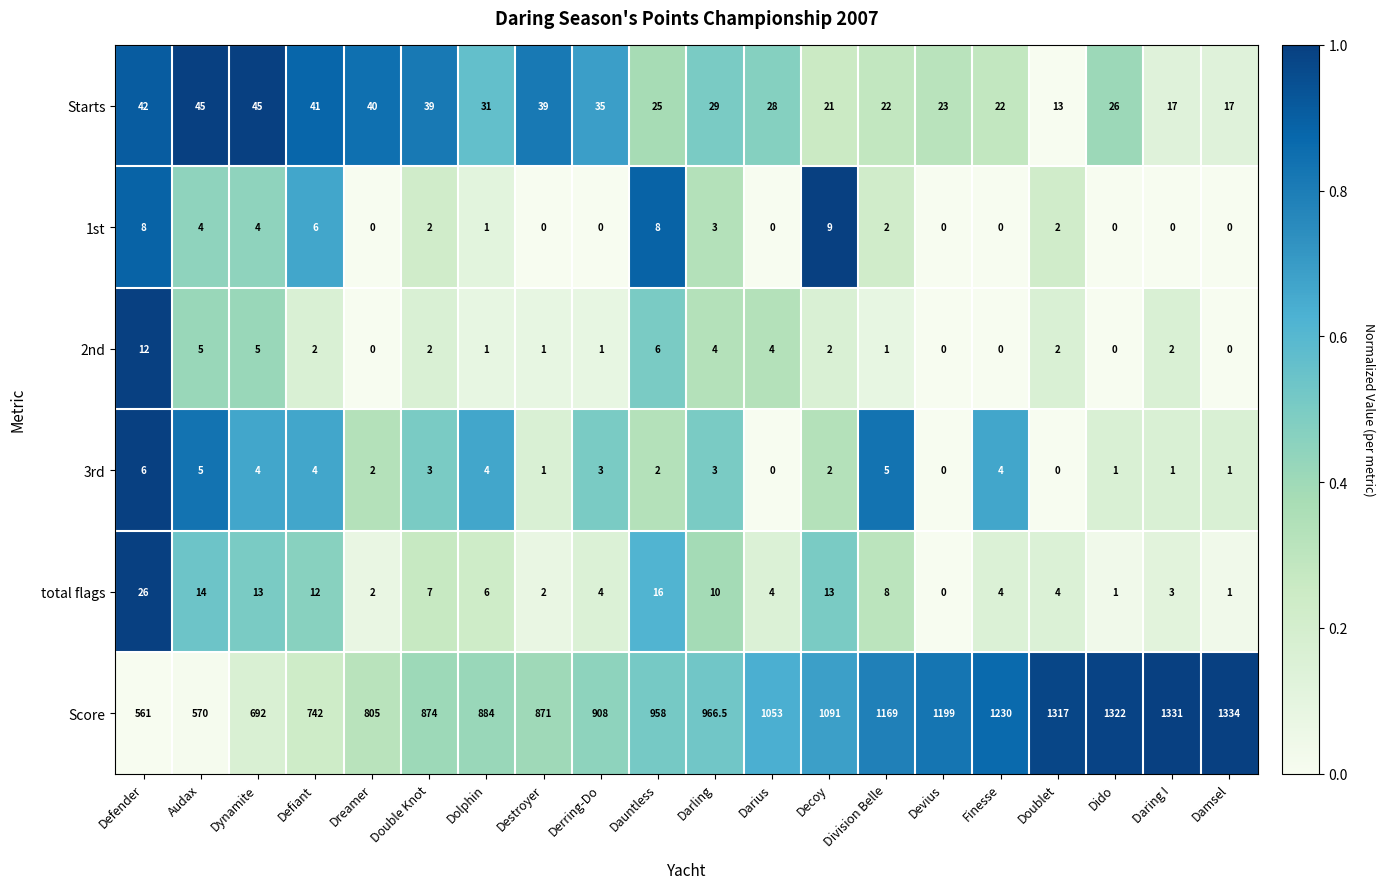

Which label corresponds to the largest value in the chart?

Damsel